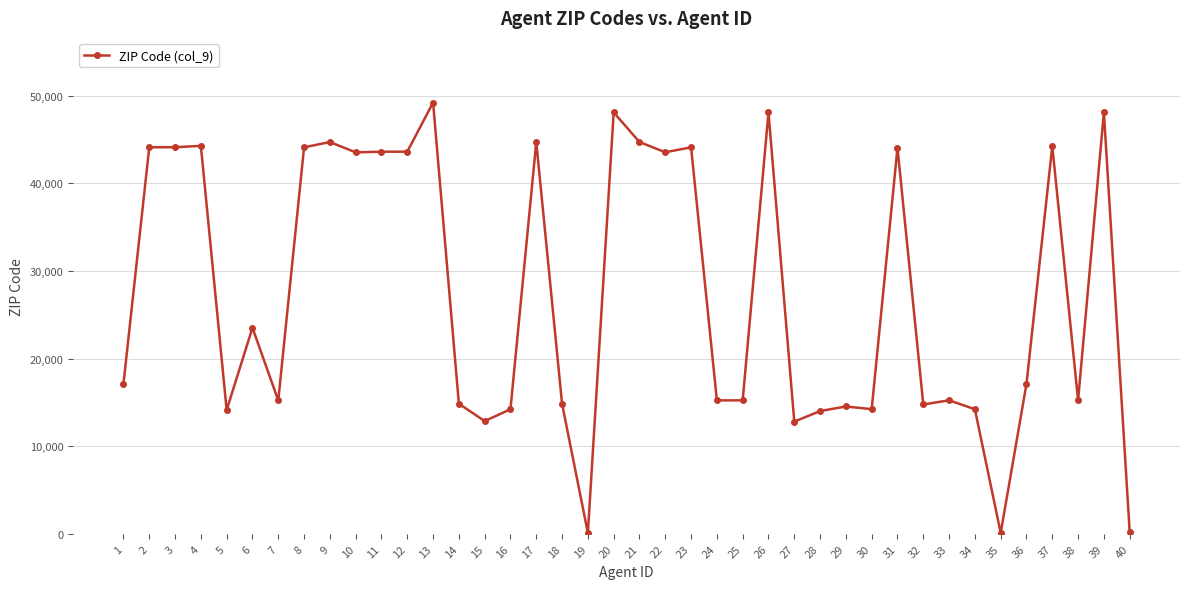

What is the greatest value displayed?

49221